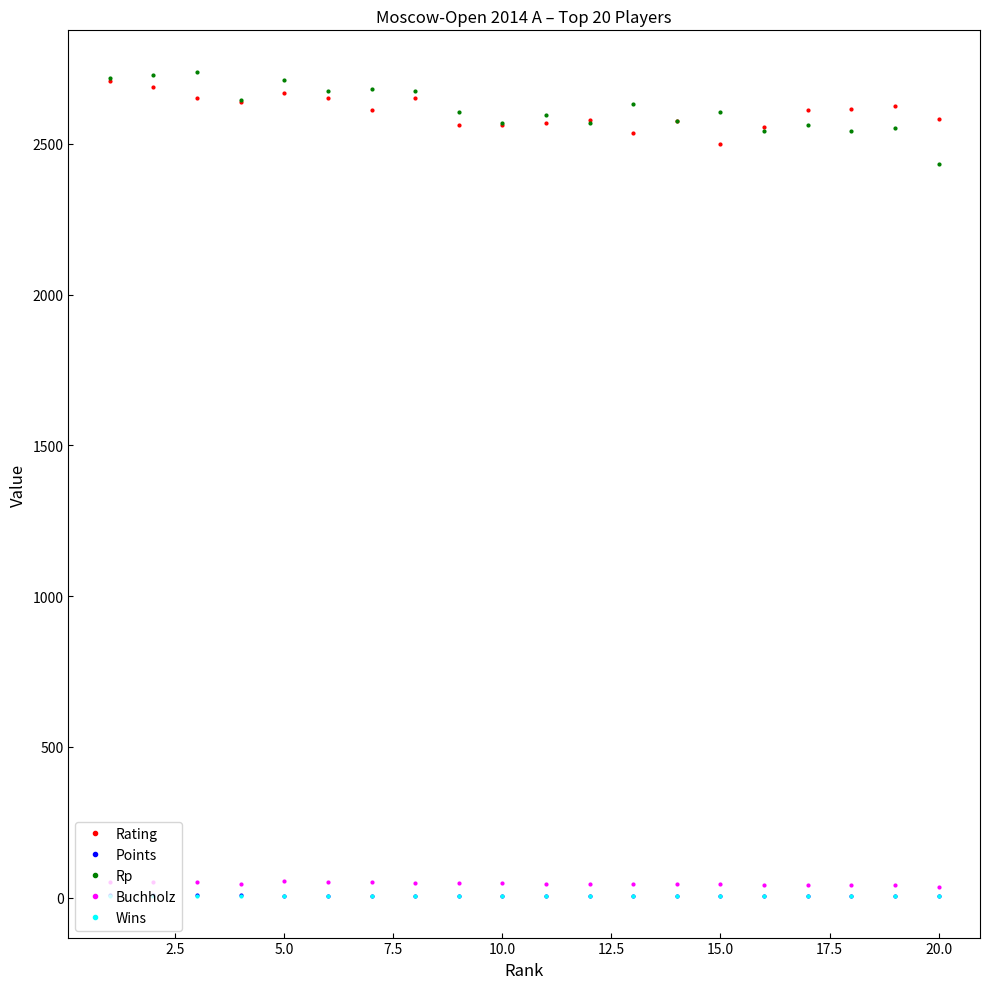

What is the difference between the second highest and second lowest values in the Wins series?

2.0